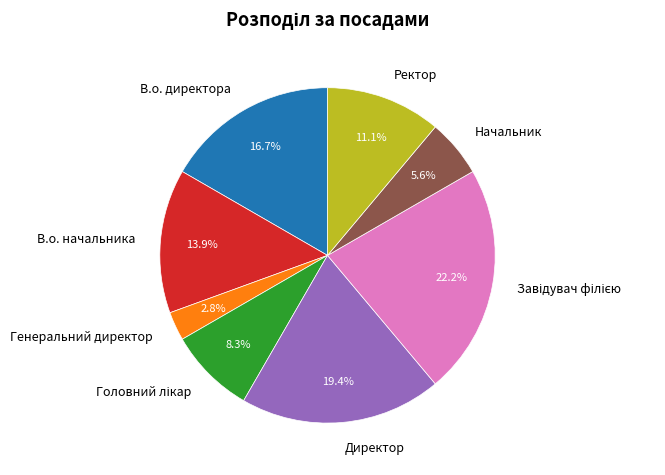

What portion of the pie excludes Генеральний директор?

97.2%